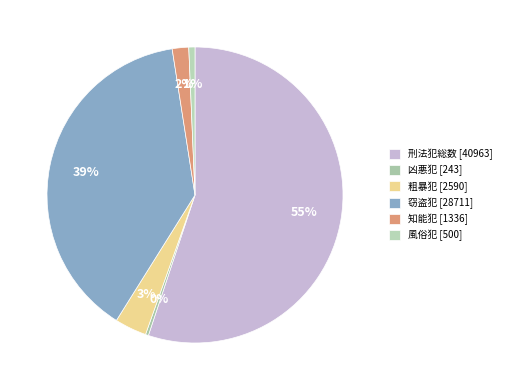

What is the total percentage of 窃盗犯 and 凶悪犯?

38.9%